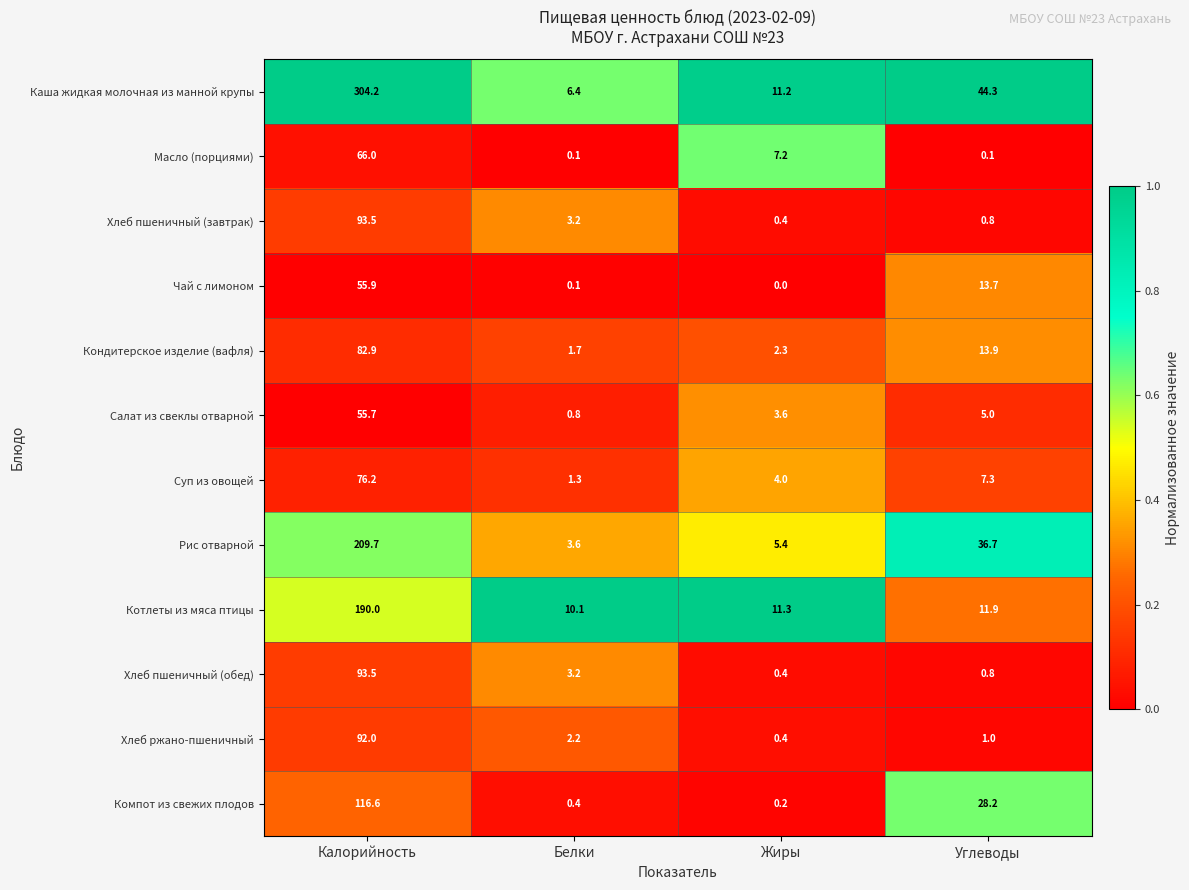

Between Белки and Жиры, which series saw the biggest shift?

Масло (порциями)